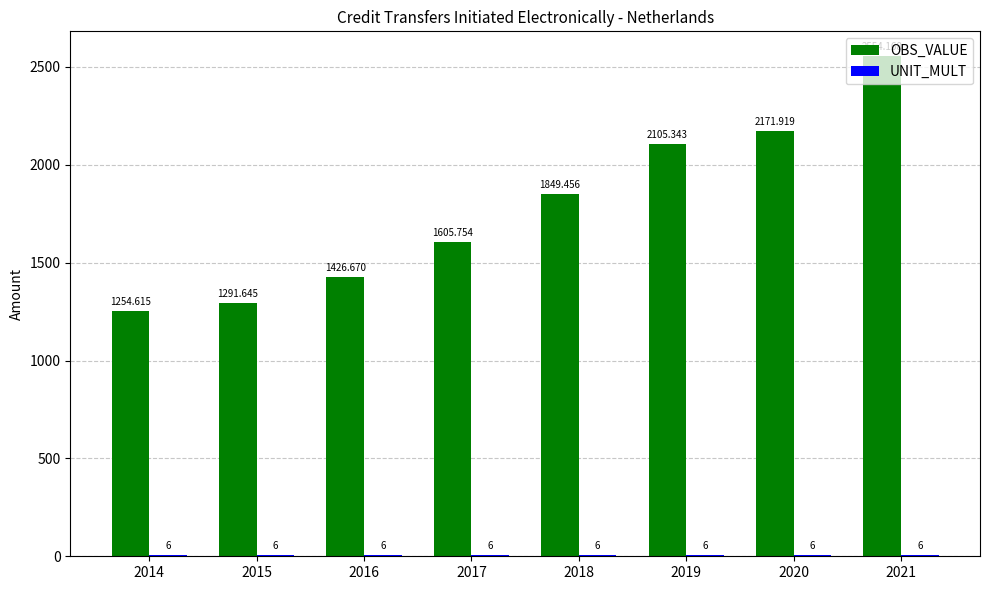

Between 2017 and 2019, which series saw the biggest shift?

OBS_VALUE